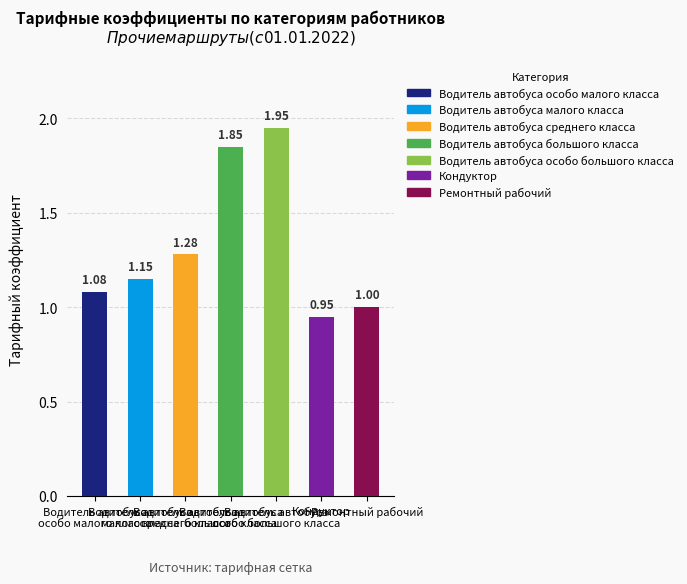

What is the difference between the maximum and minimum values?

1.0